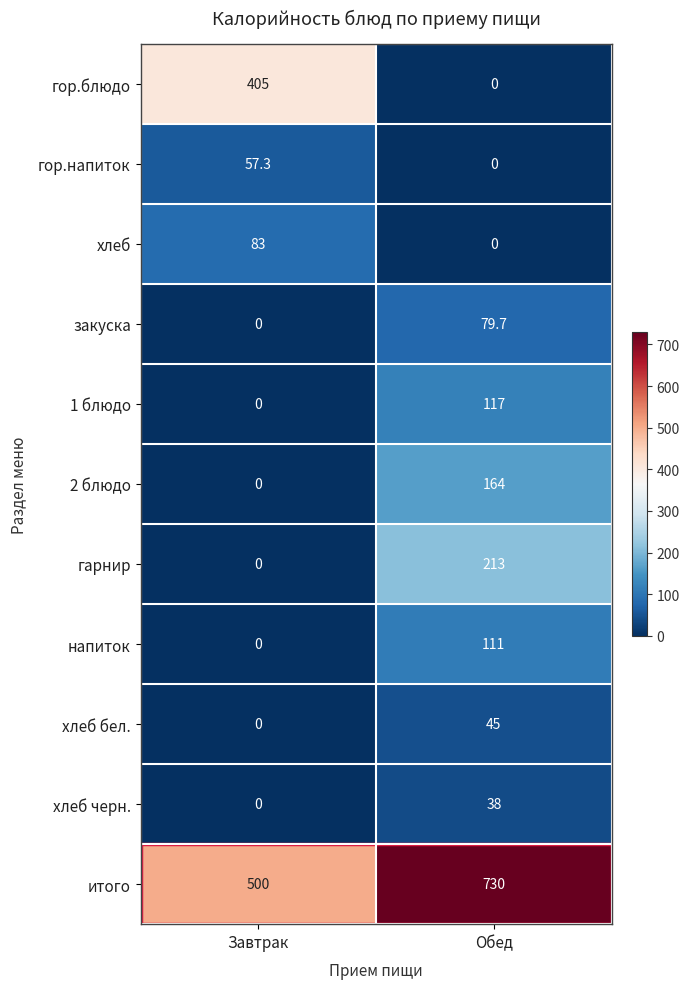

Which series has the largest total across all categories?

итого